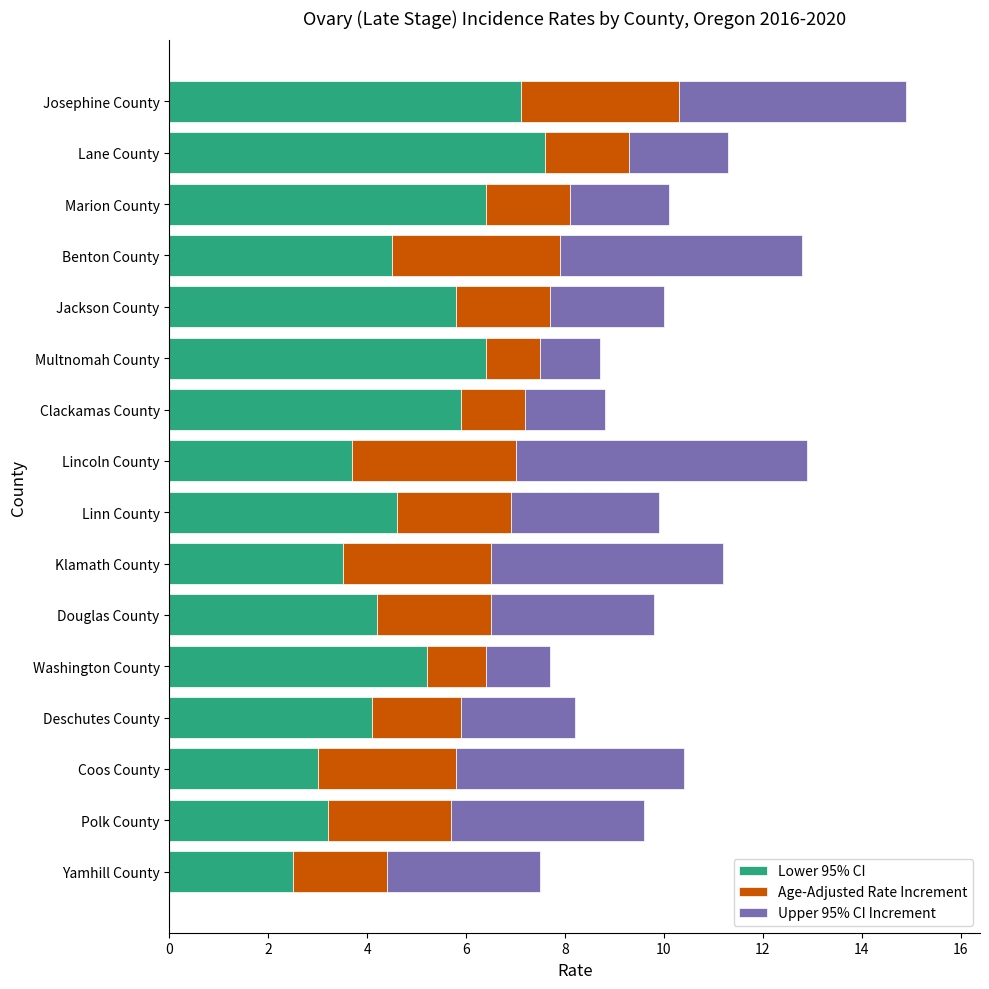

True or false: Lower 95% CI has a value of 3.2 at Polk County.

True